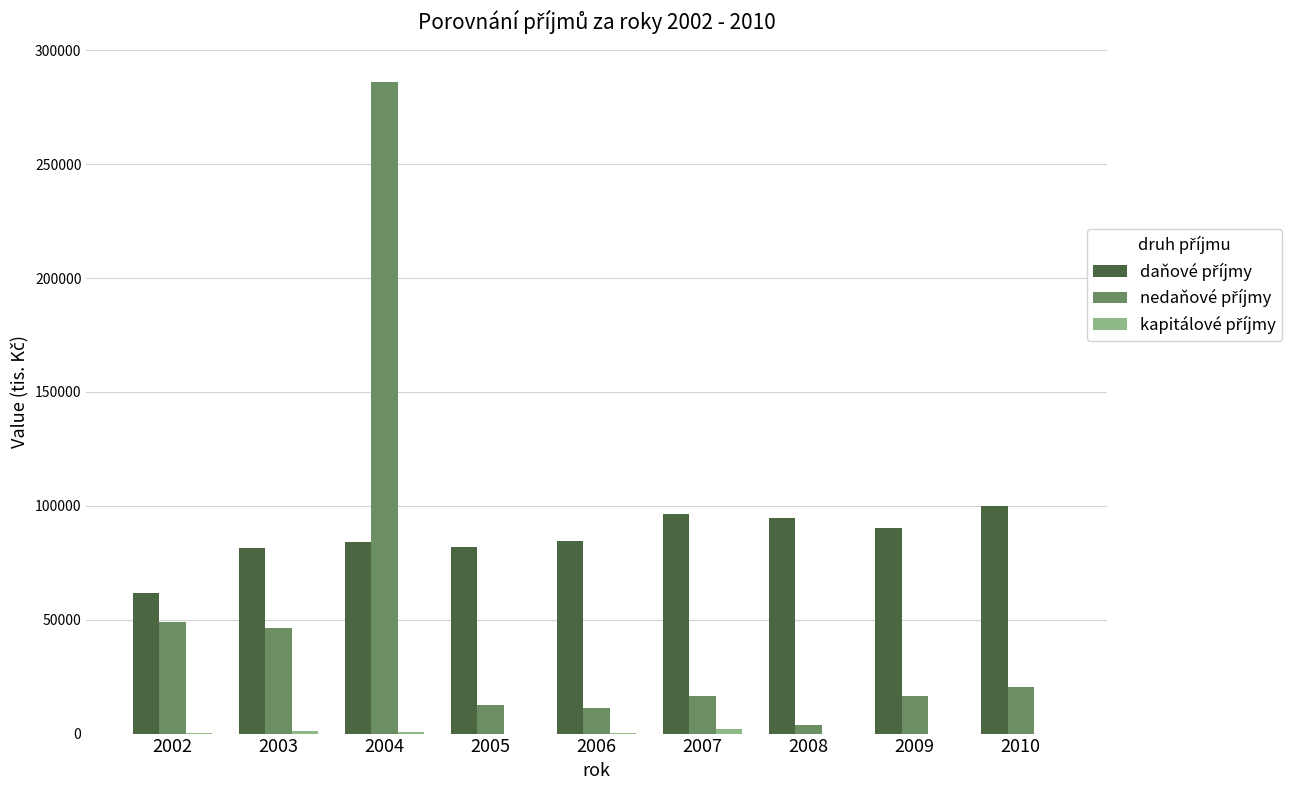

What is the total value across all series at 2005?

94398.4